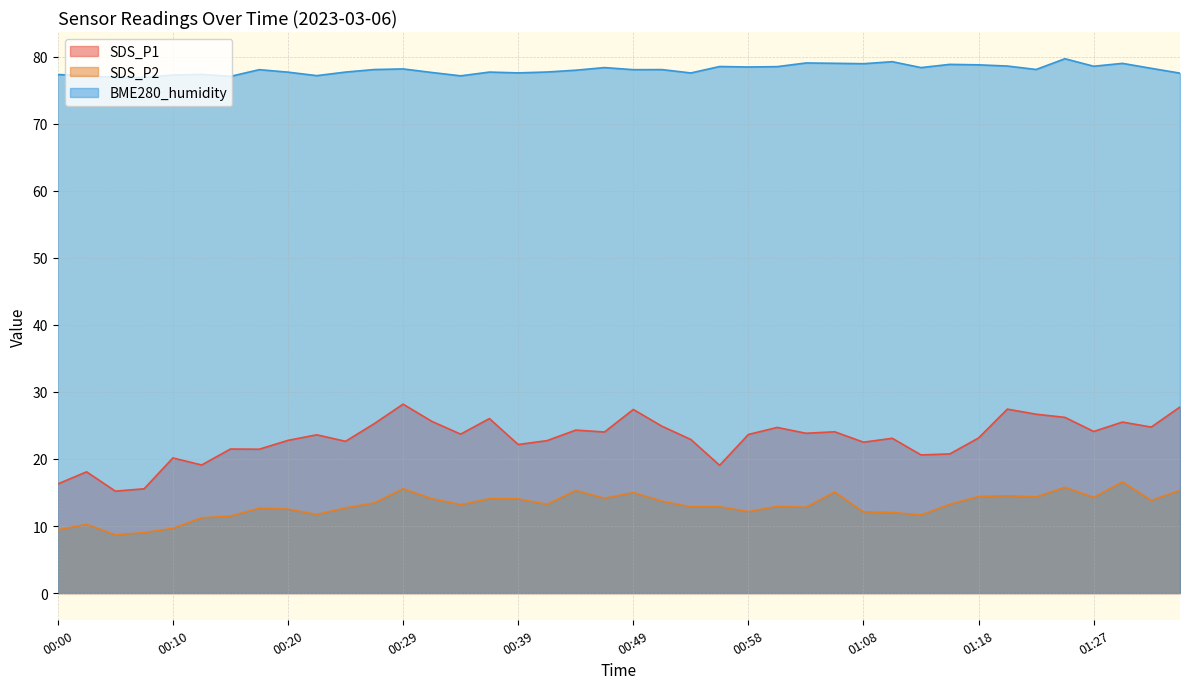

How many interior local valleys does the SDS_P2 series have?

12